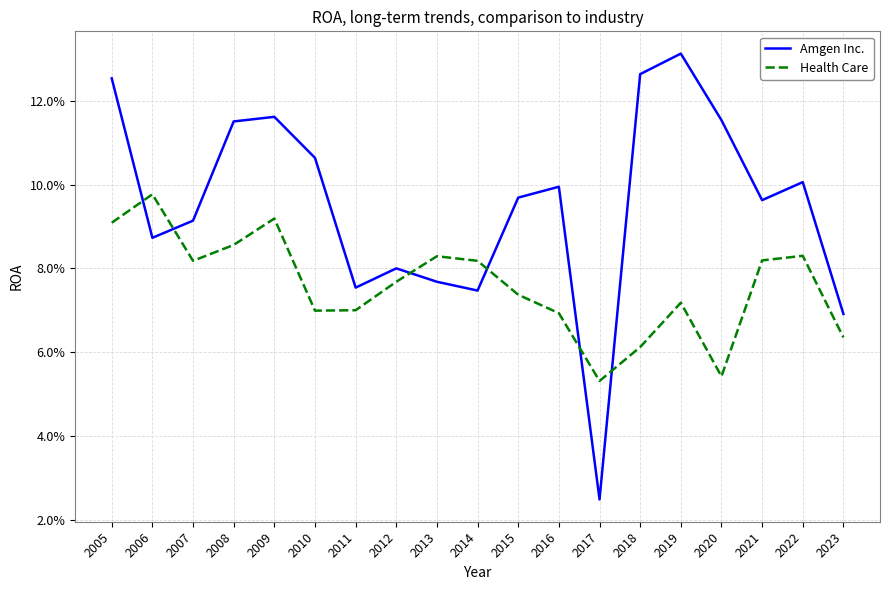

Is this an area chart (filled region under the line)?

No